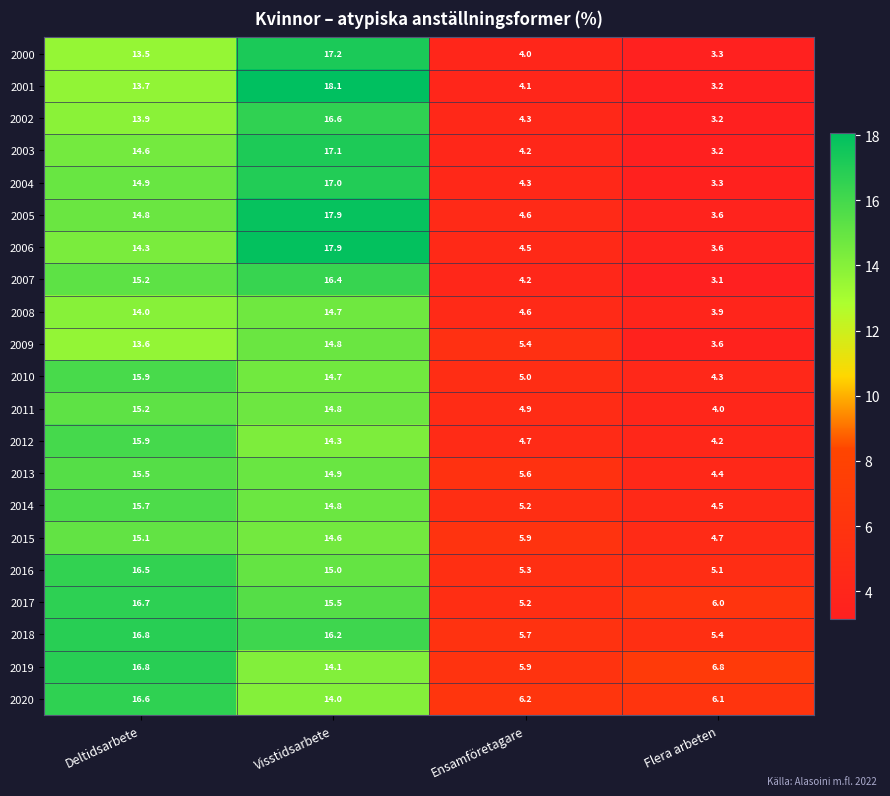

What is the difference between the highest and lowest values at Visstidsarbete?

4.1